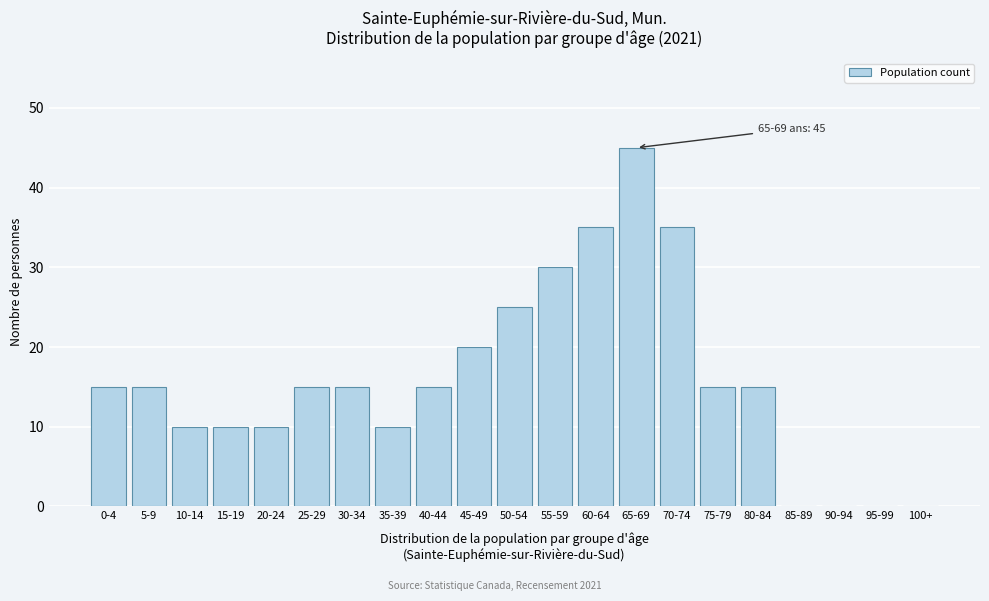

Reading right to left, transcribe all the data shown in this chart.

100+=0	95-99=0	90-94=0	85-89=0	80-84=15	75-79=15	70-74=35	65-69=45	60-64=35	55-59=30	50-54=25	45-49=20	40-44=15	35-39=10	30-34=15	25-29=15	20-24=10	15-19=10	10-14=10	5-9=15	0-4=15